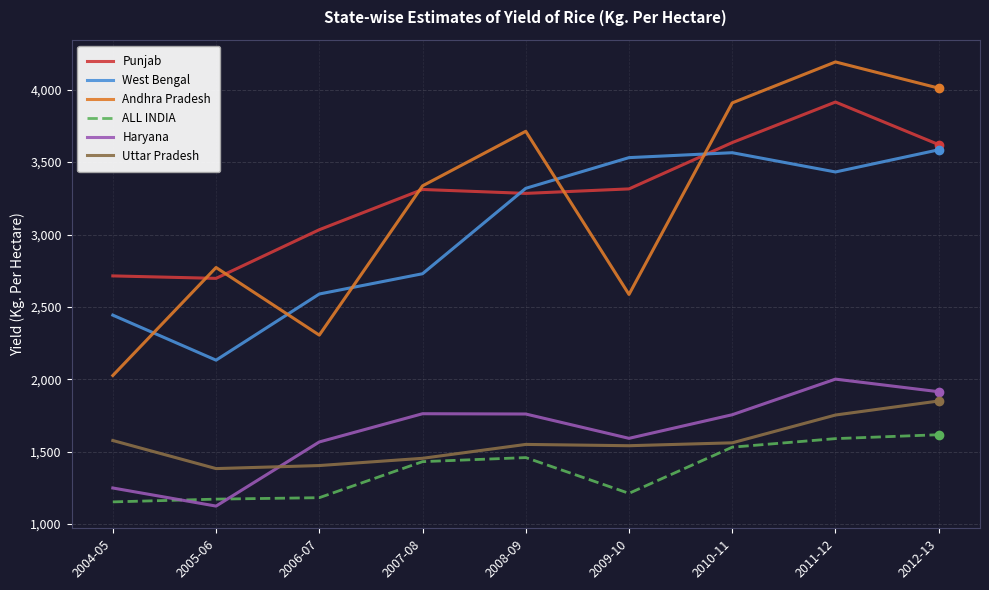

Rank the series at 2011-12 from lowest to highest value.

ALL INDIA, Uttar Pradesh, Haryana, West Bengal, Punjab, Andhra Pradesh